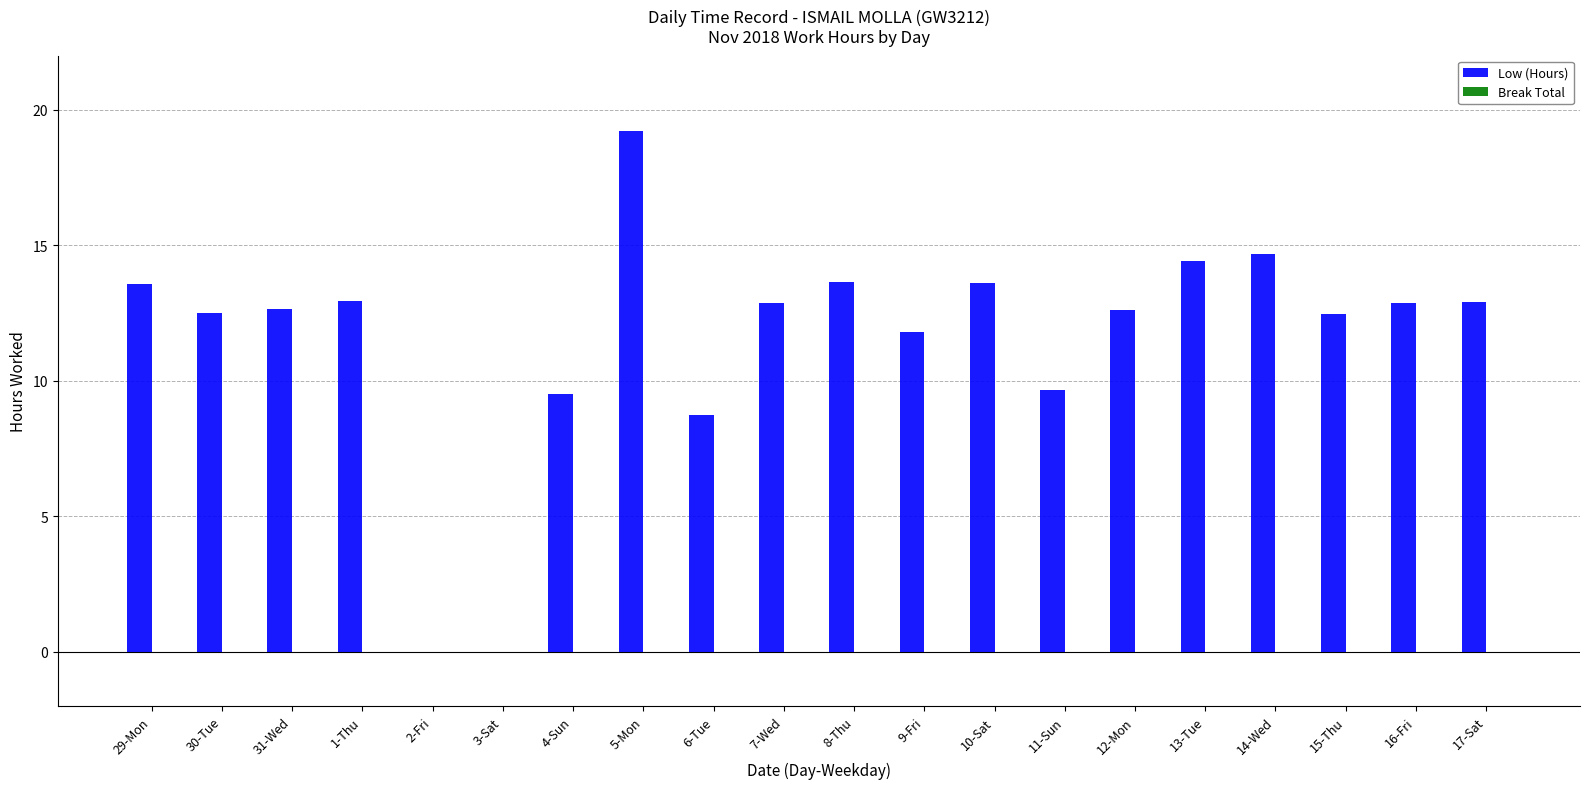

The chart shows a value of 9.7 at 11-Sun. True or false?

True